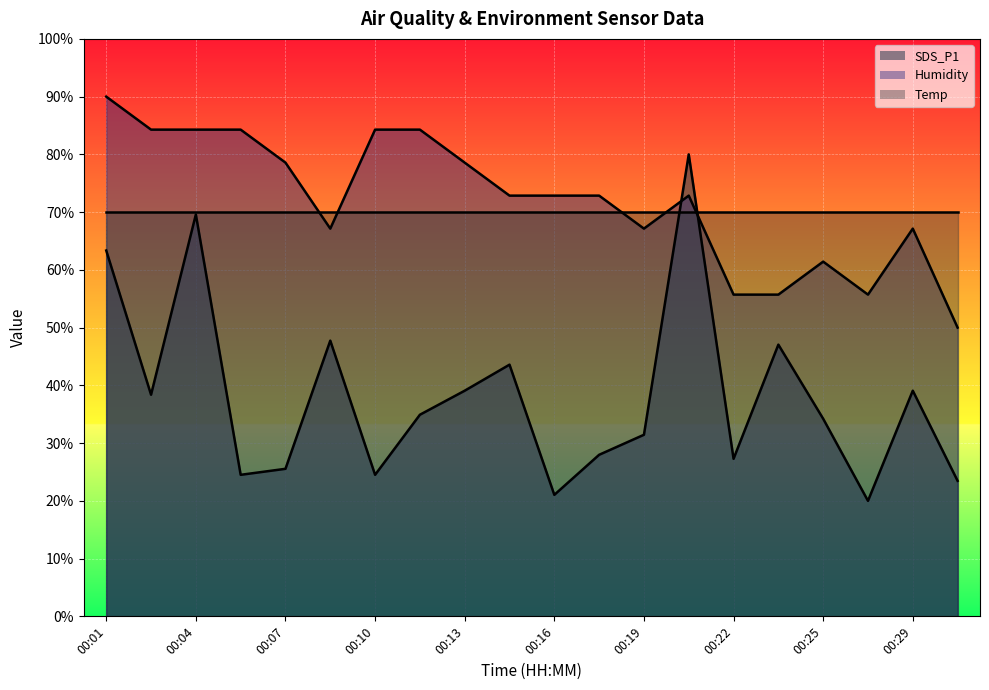

What is the value of the SDS_P1 point at the 13th from the left?

31.4